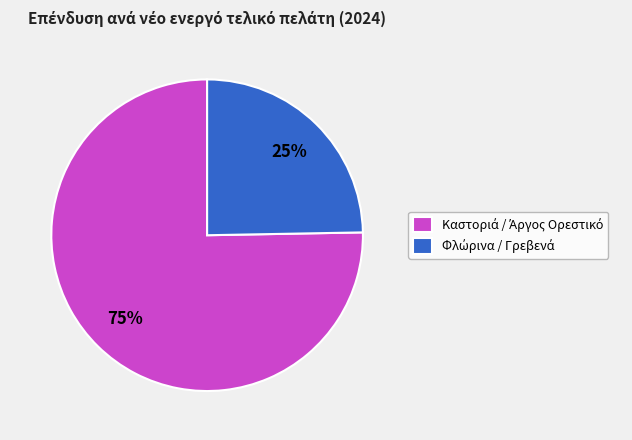

Is there a majority slice in this chart?

Yes